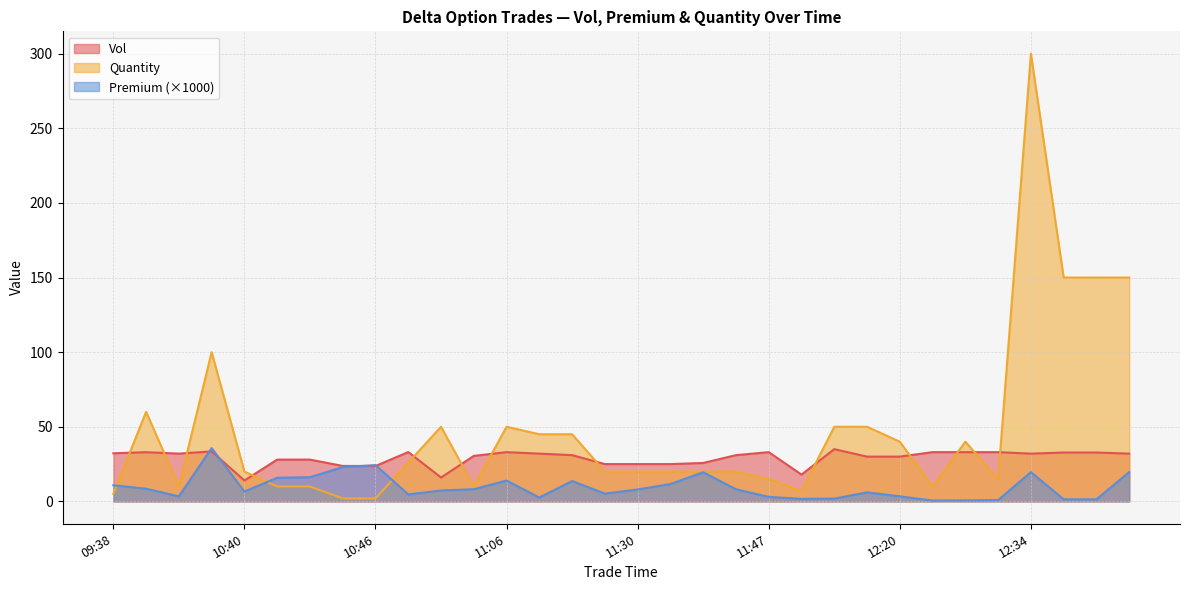

List the series in order of their overall mean, lowest first.

Premium (×1000), Vol, Quantity